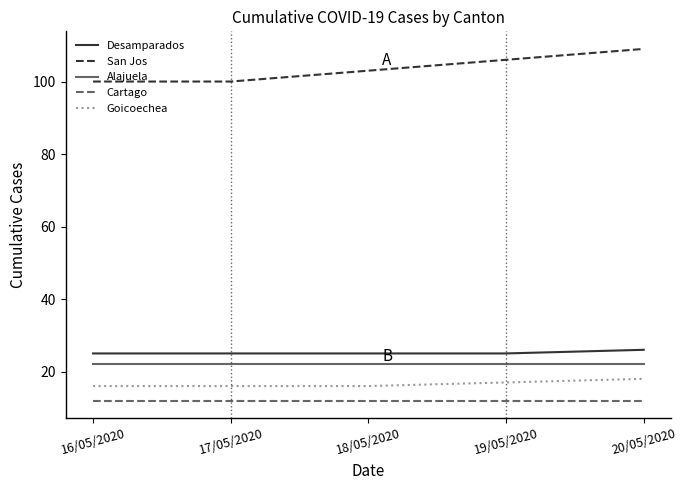

Which series has the widest spread of values?

San Jos